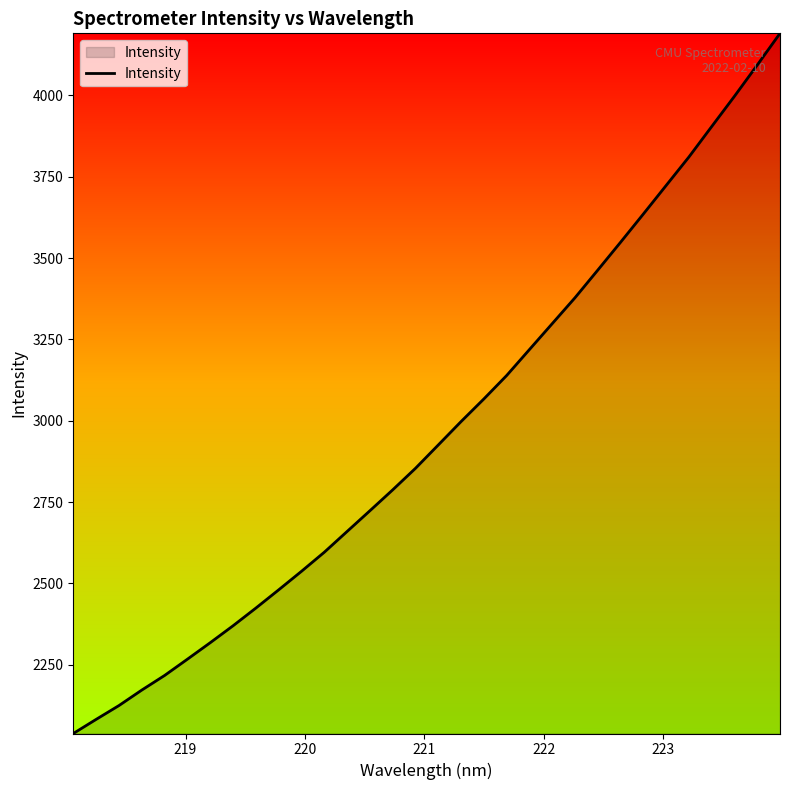

What is the smallest value displayed?

2038.9